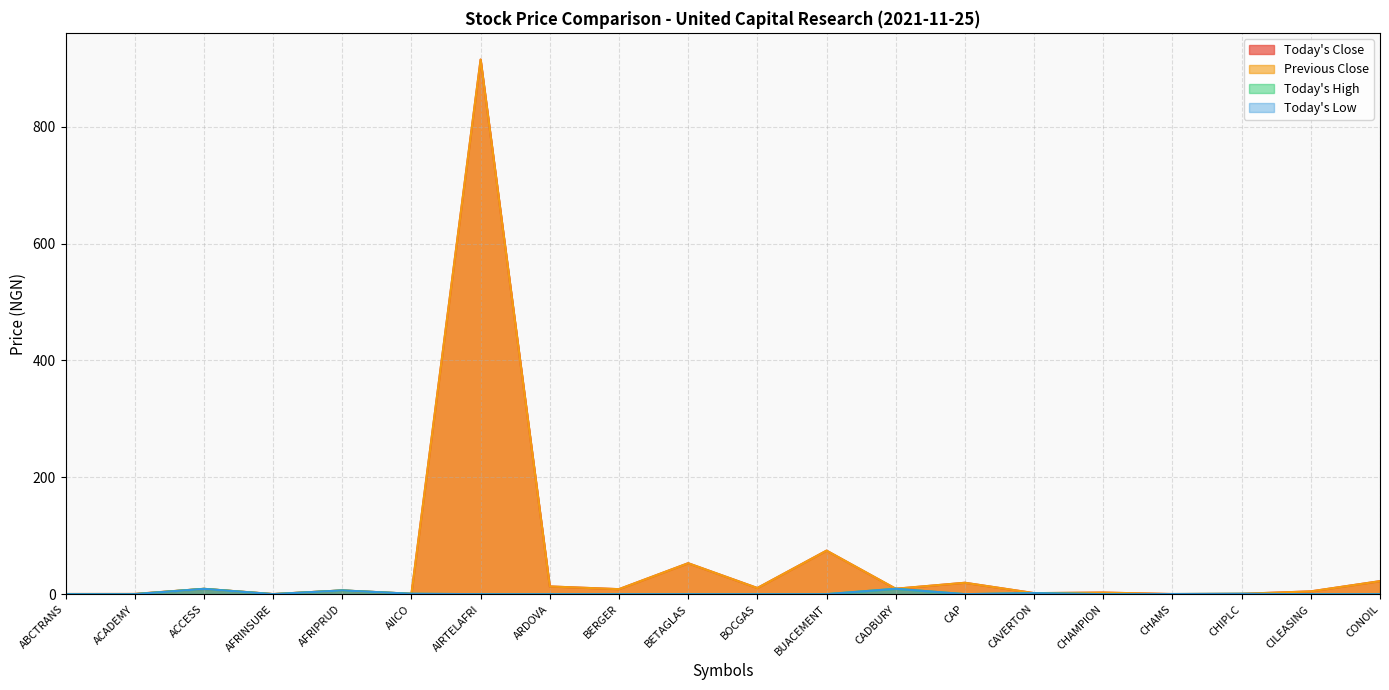

Is it true that Today's Low equals -4.4 at BOCGAS?

False